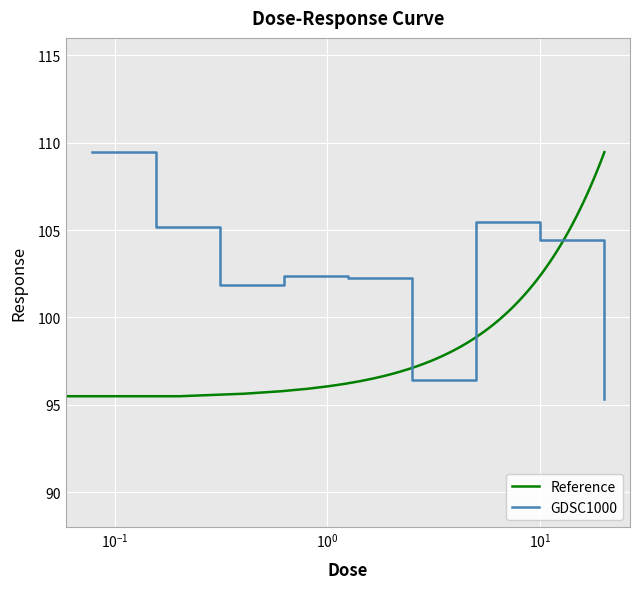

What position from the left is 1.25?

5